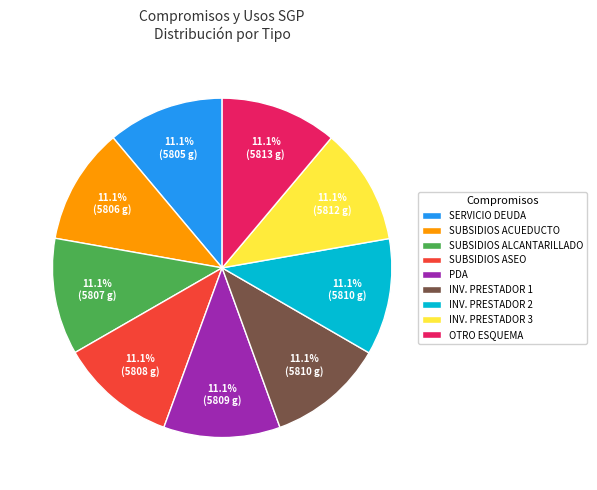

Combined, do INV. PRESTADOR 2 and SUBSIDIOS ASEO account for over 50%?

No